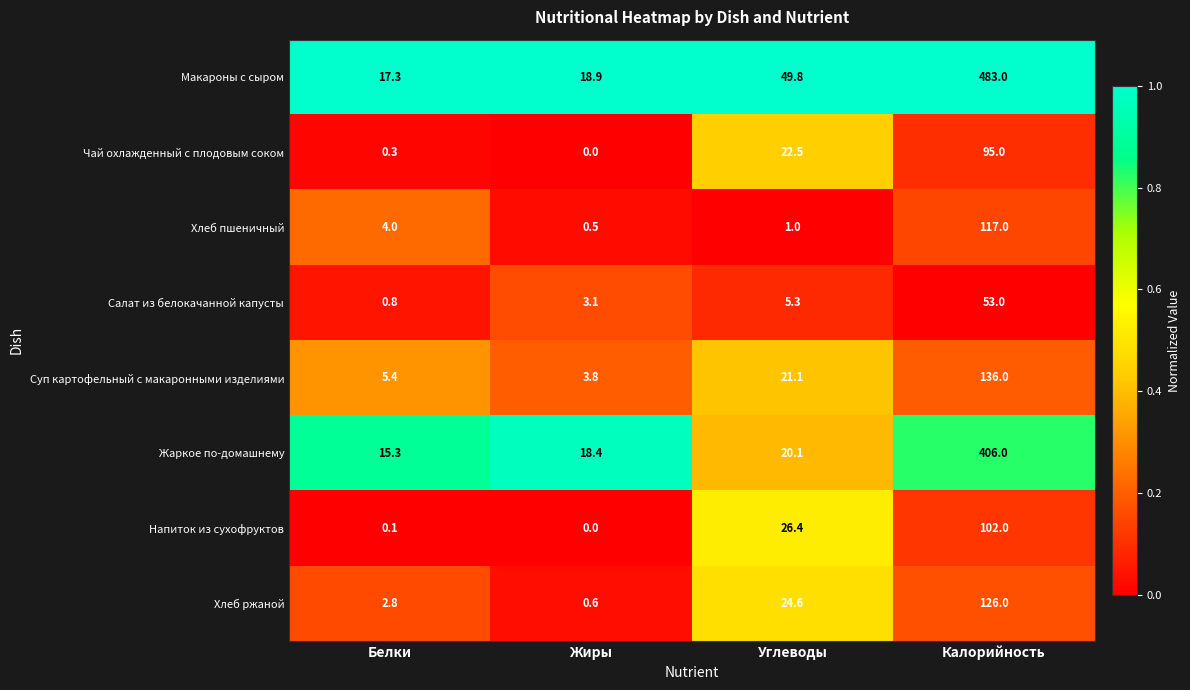

List the series in order of their peak value, lowest first.

Салат из белокачанной капусты, Чай охлажденный с плодовым соком, Напиток из сухофруктов, Хлеб пшеничный, Хлеб ржаной, Суп картофельный с макаронными изделиями, Жаркое по-домашнему, Макароны с сыром